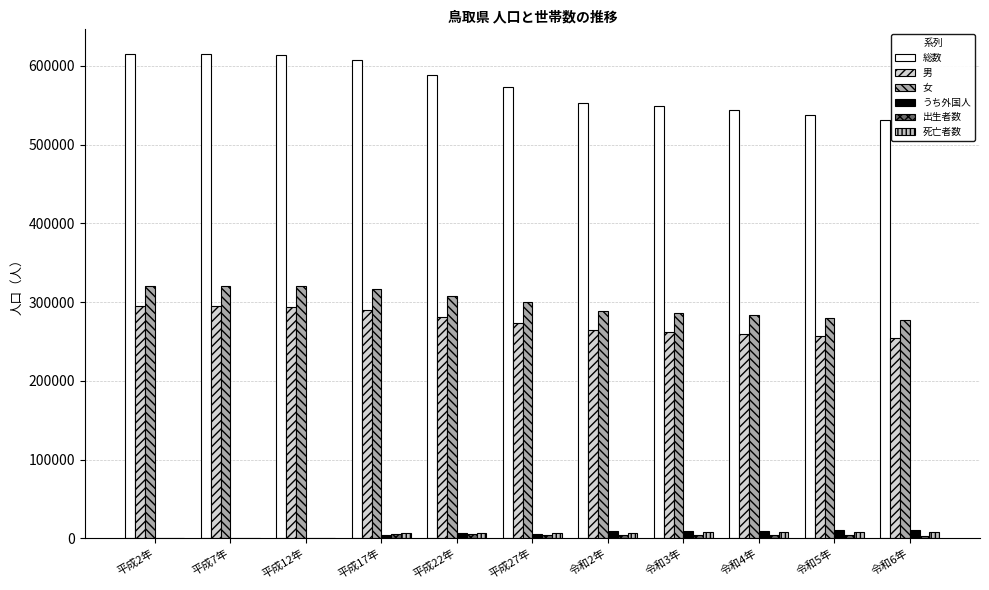

How many series are shown in this chart?

6